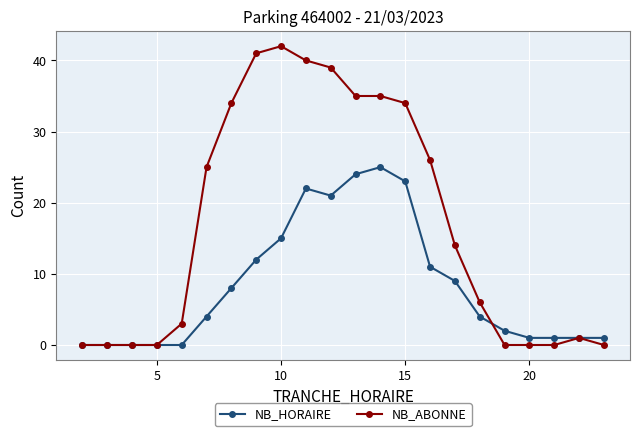

How many data points does each series have?

22